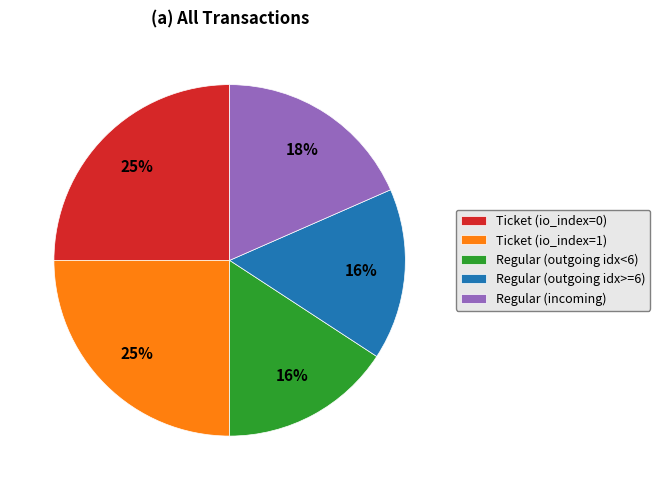

Does Ticket (io_index=0) represent more than half of the total?

No